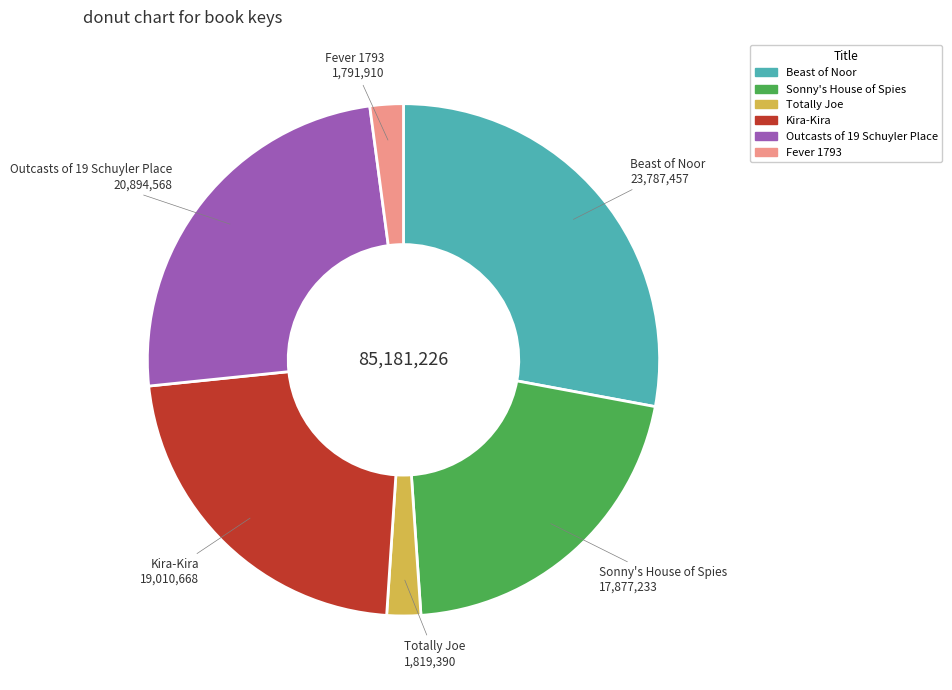

Combined, do Sonny's House of Spies and Outcasts of 19 Schuyler Place account for over 50%?

No